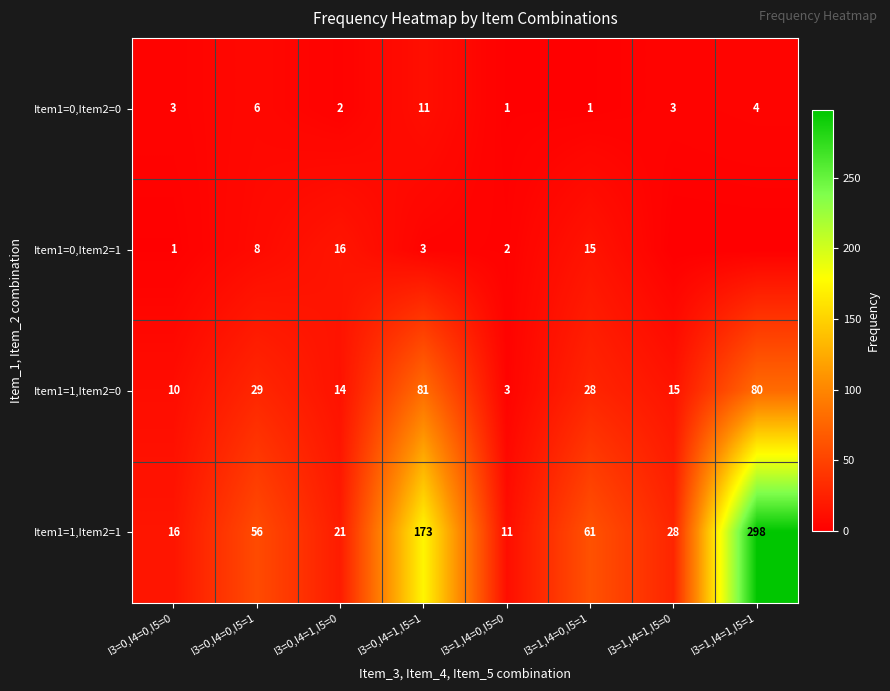

True or false: Item1=0,Item2=1 has a value of 24 at I3=0,I4=1,I5=0.

False